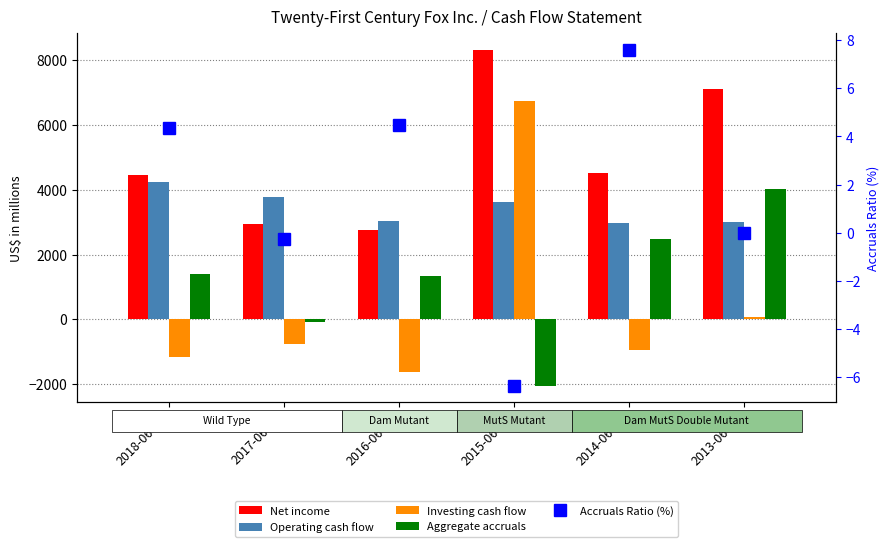

What is the label of the 4th bar from the right?

2016-06-30